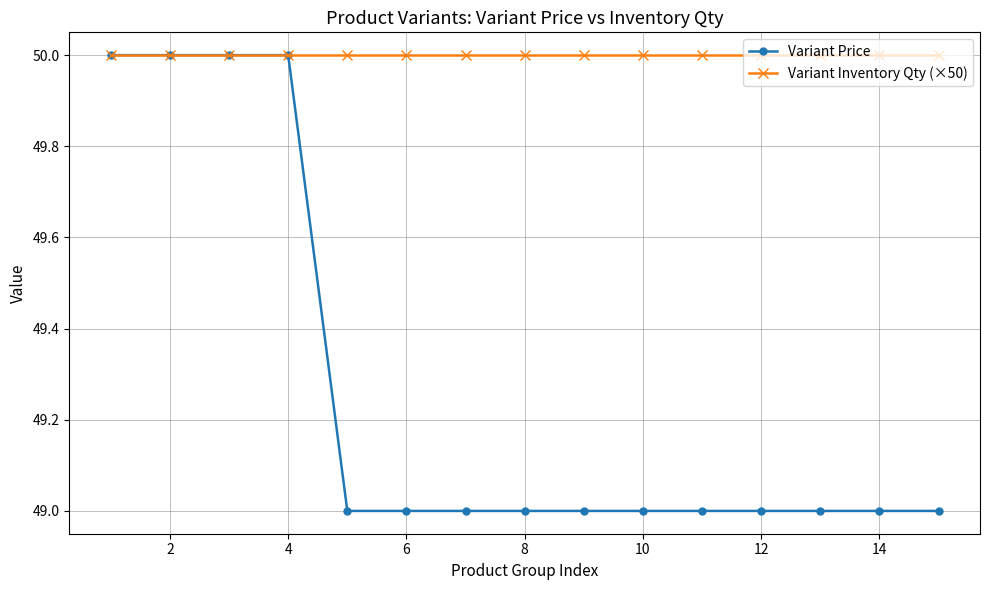

What is the average value of the Variant Price series?

49